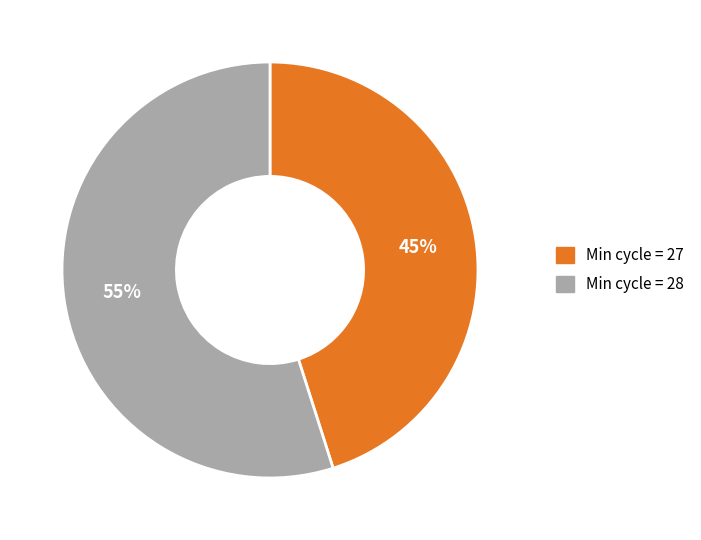

Does any single category account for the majority?

Yes